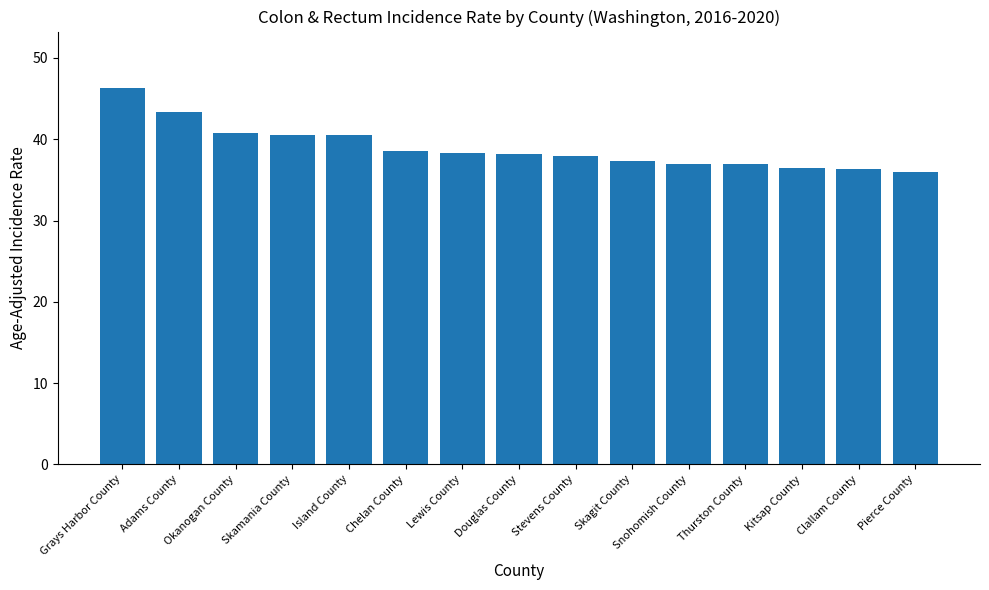

True or false: the data shows 37.0 at Snohomish County.

True